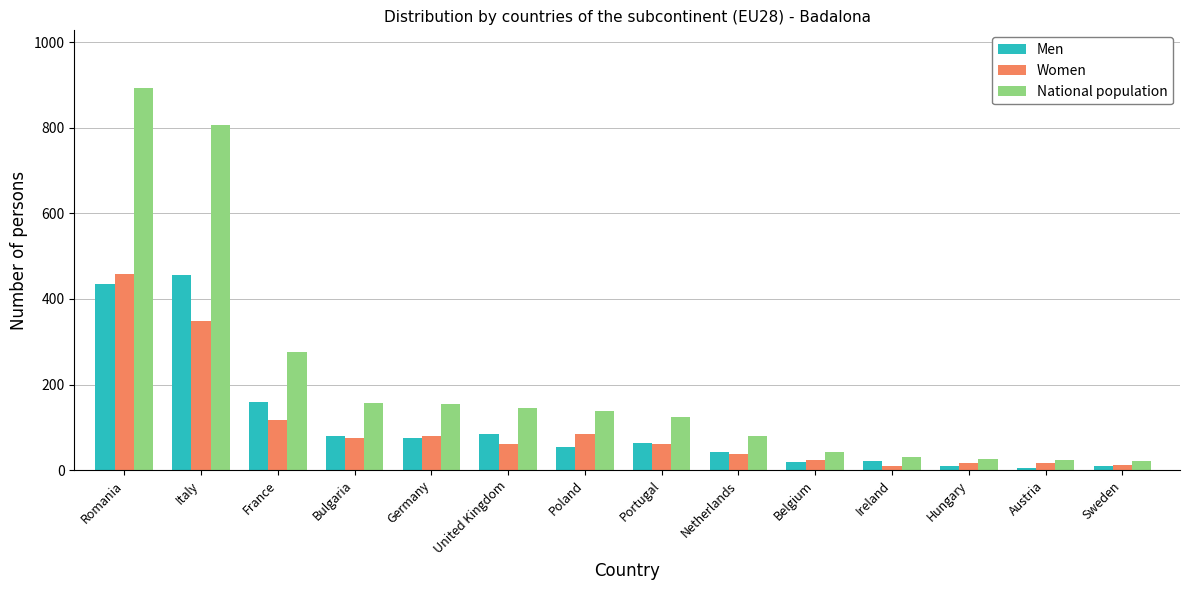

Which series has the largest total across all categories?

National population